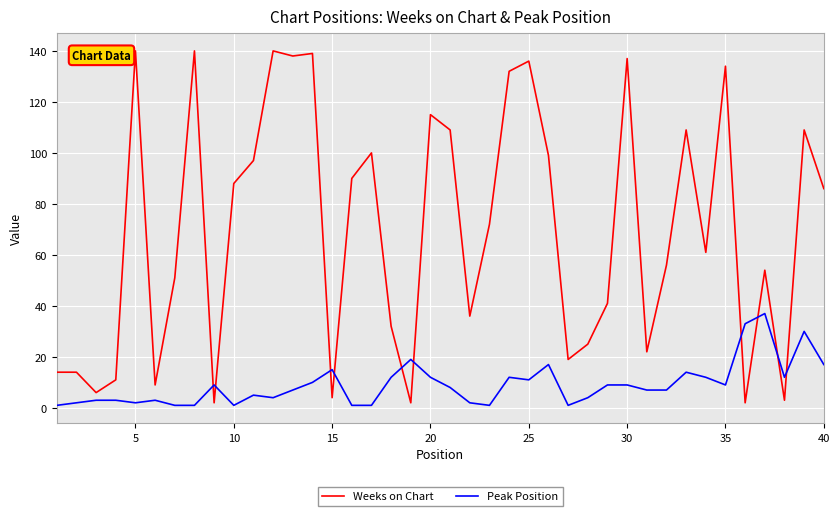

What is the difference between the maximum and second lowest values in the Weeks on Chart series?

138